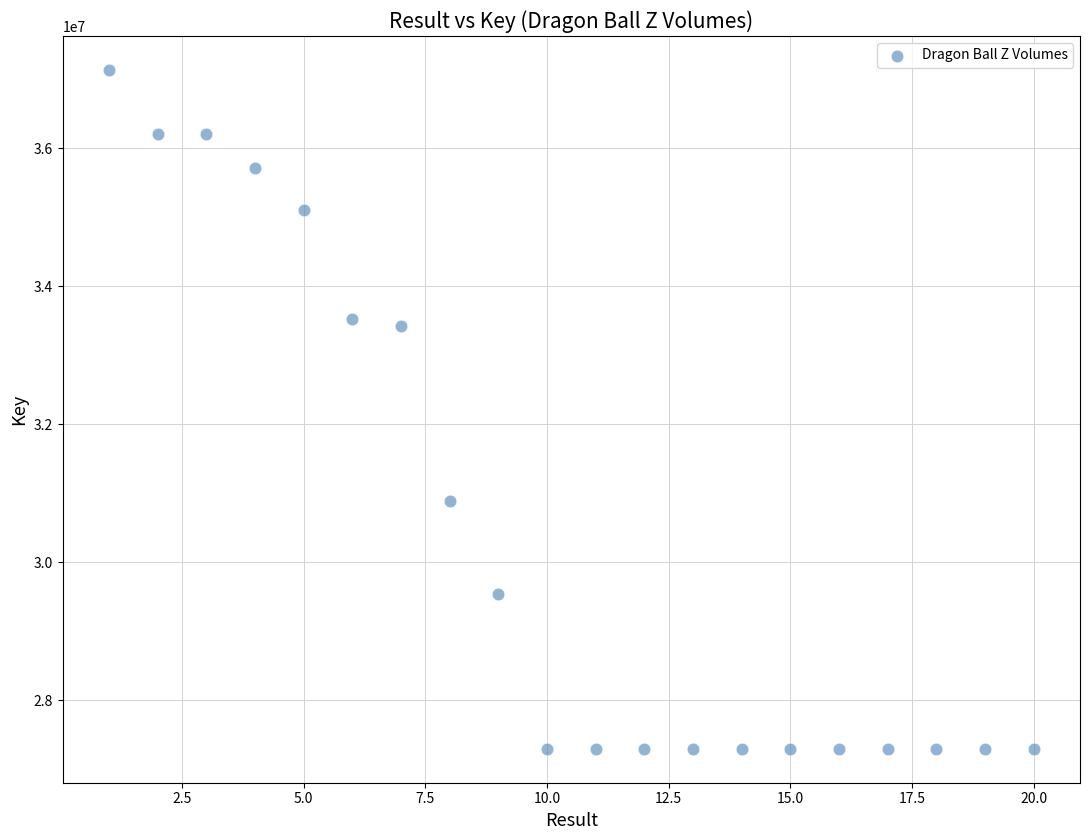

What is the range of Y values (max minus min)?

9838673